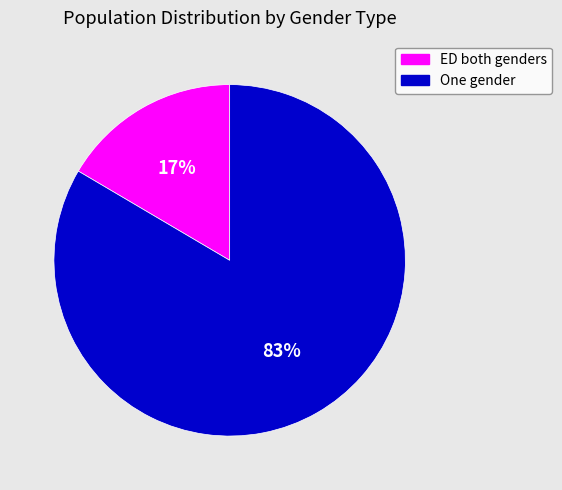

Count the number of slices in the pie.

2